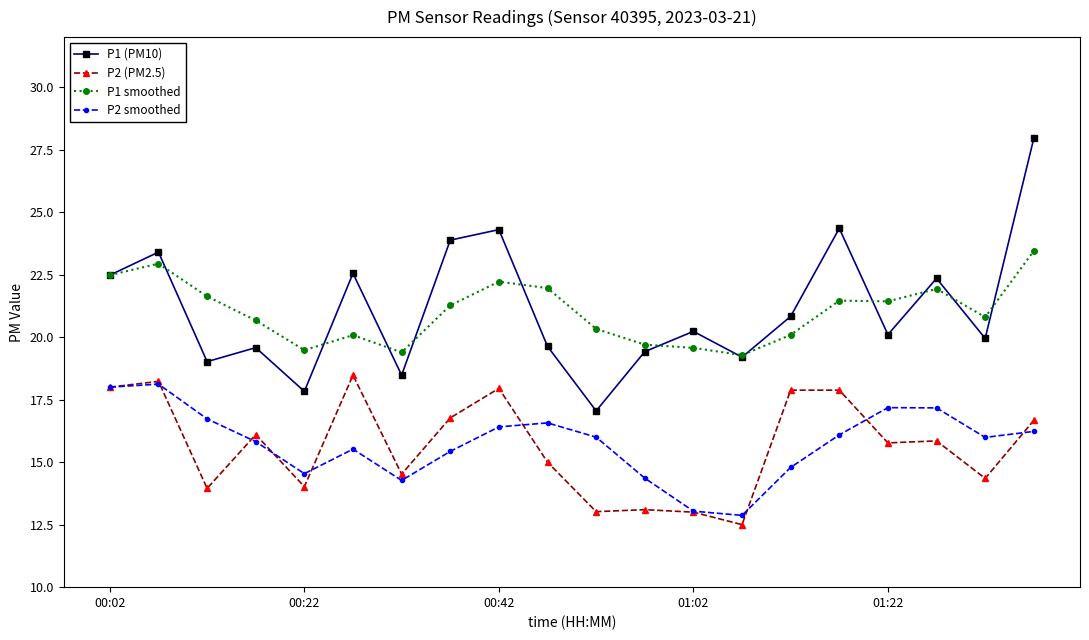

True or false: P1 smoothed and P2 (PM2.5) cross at least once.

False